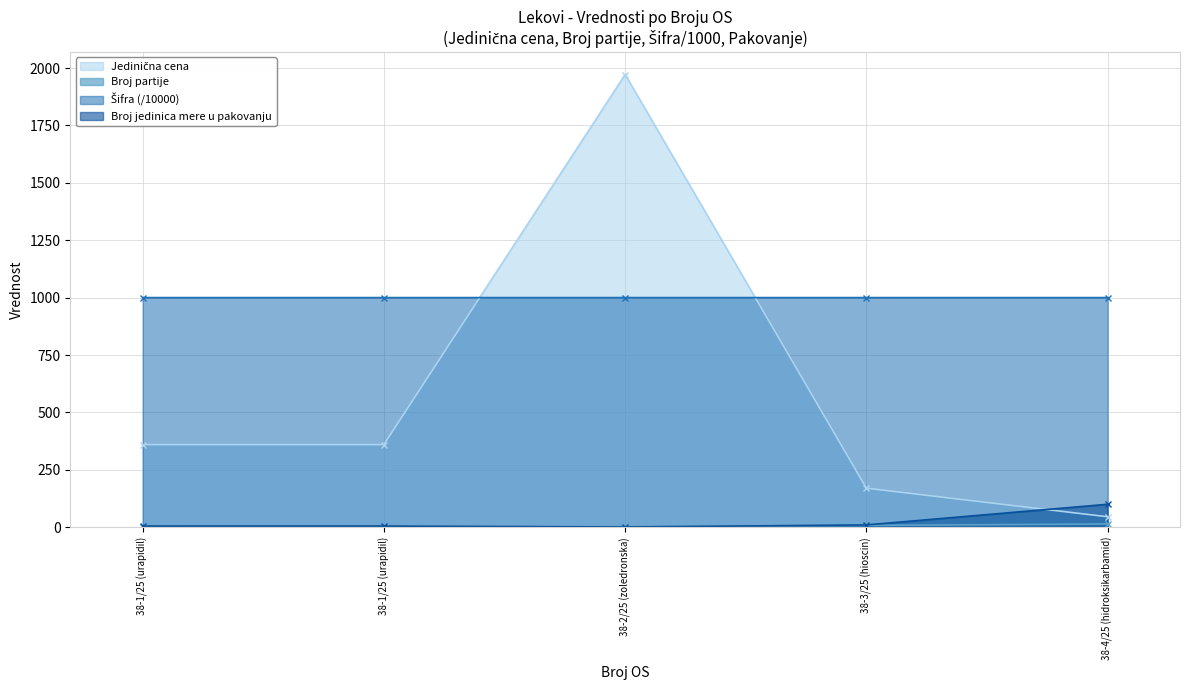

Which label corresponds to the largest value in the chart?

38-2/25 (zoledronska)